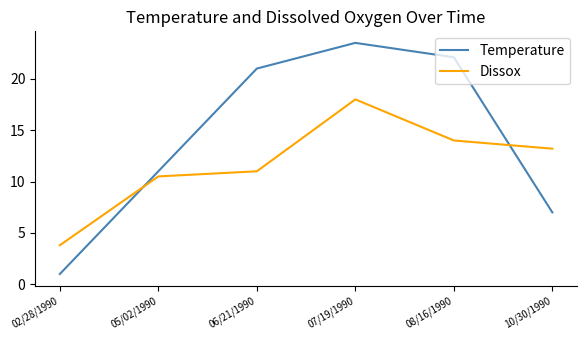

What value does the Temperature series have at 06/21/1990?

21.0